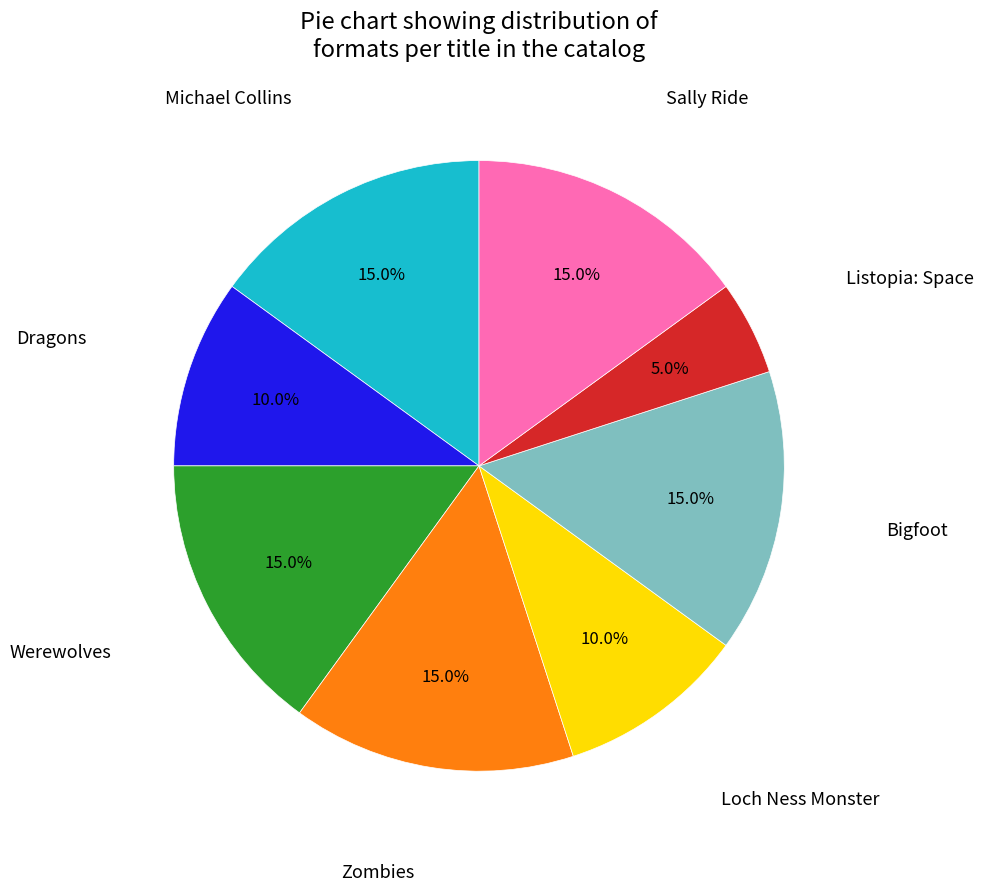

Is there a majority slice in this chart?

No